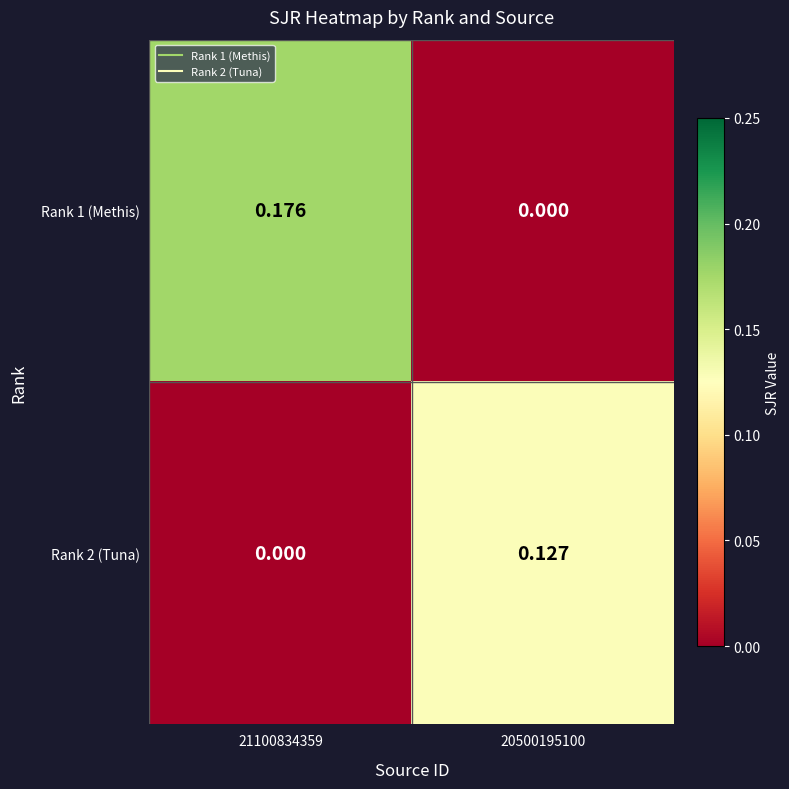

Is the value of Rank 1 (Methis) at 21100834359 greater than the value of Rank 2 (Tuna) at 20500195100?

Yes